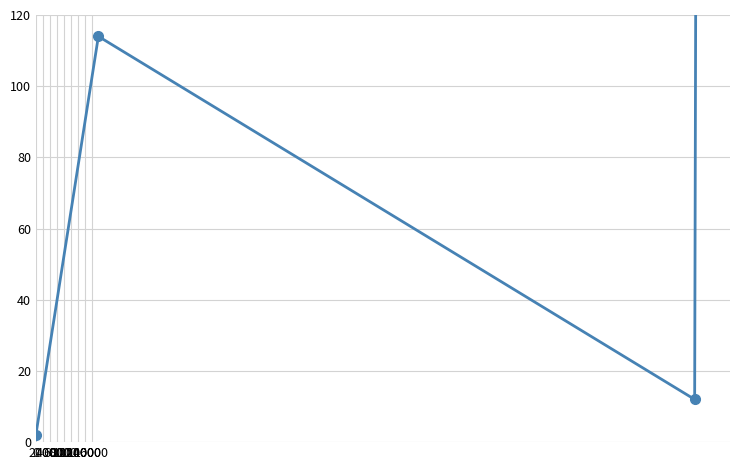

At which label is the value closest to 130?

2000